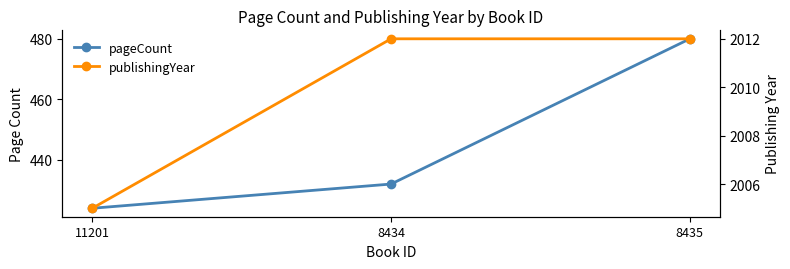

Which has a higher value, 8435 or 11201?

8435